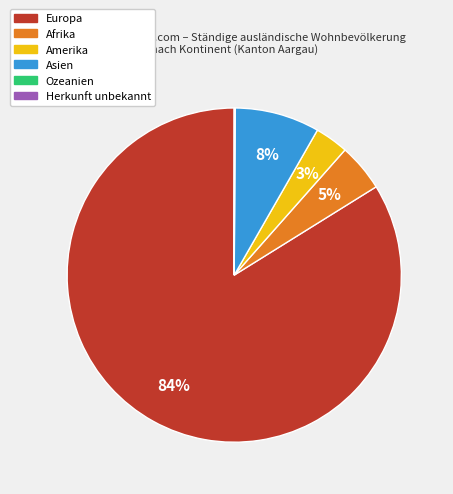

What percentage is the Afrika slice, to the nearest percent?

5%